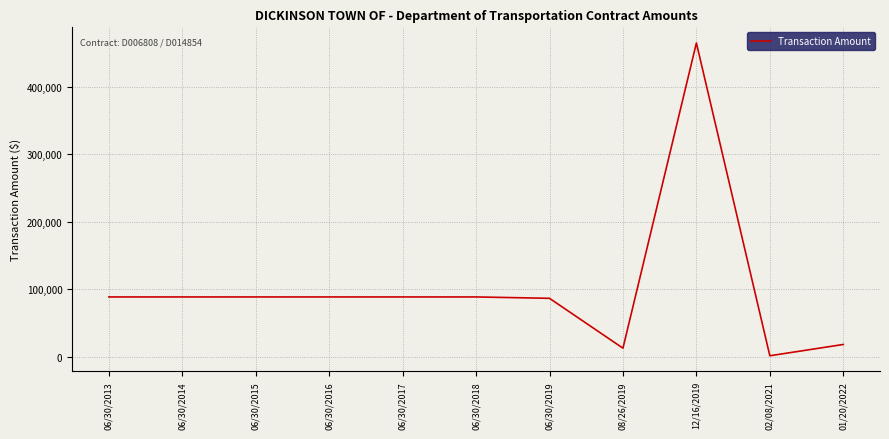

True or false: there are more than 0 points higher than both neighbors.

True